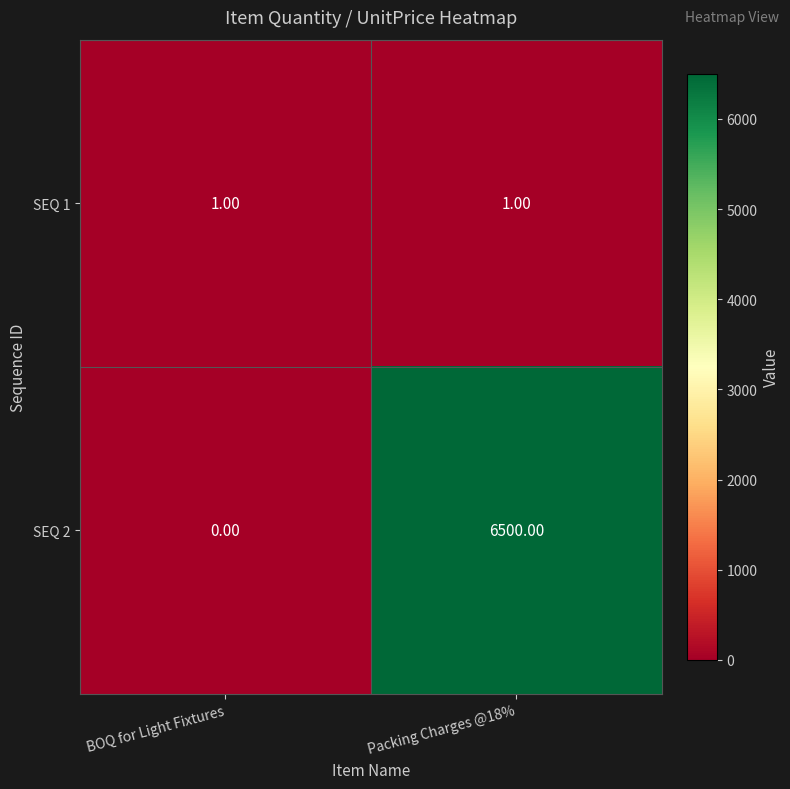

What is the sum of the SEQ 2 values at BOQ for Light Fixtures and Packing Charges @18%?

6500